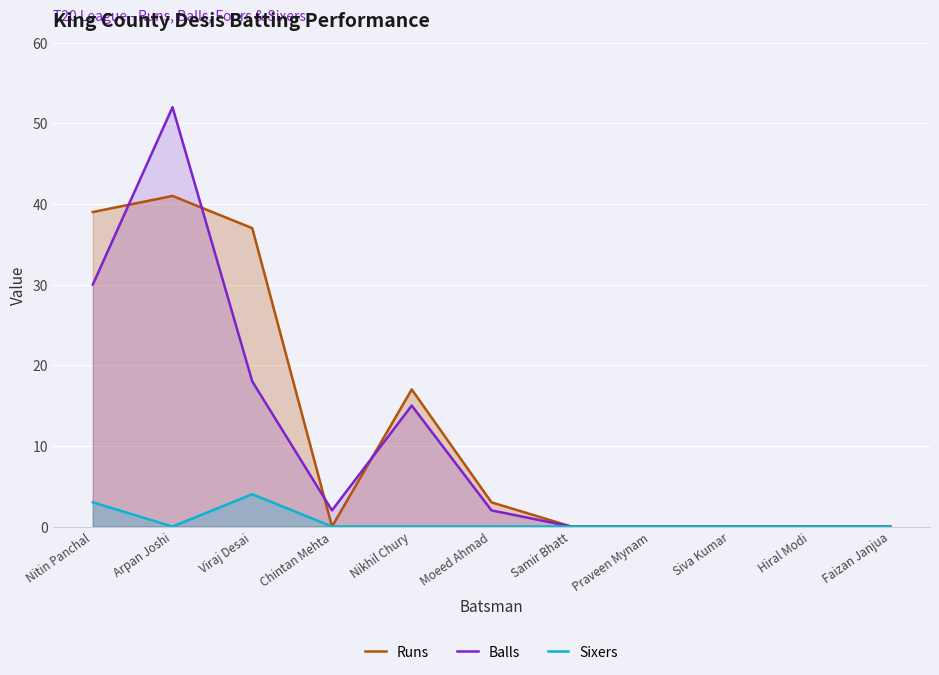

The Sixers series shows 6 at Viraj Desai. True or false?

False